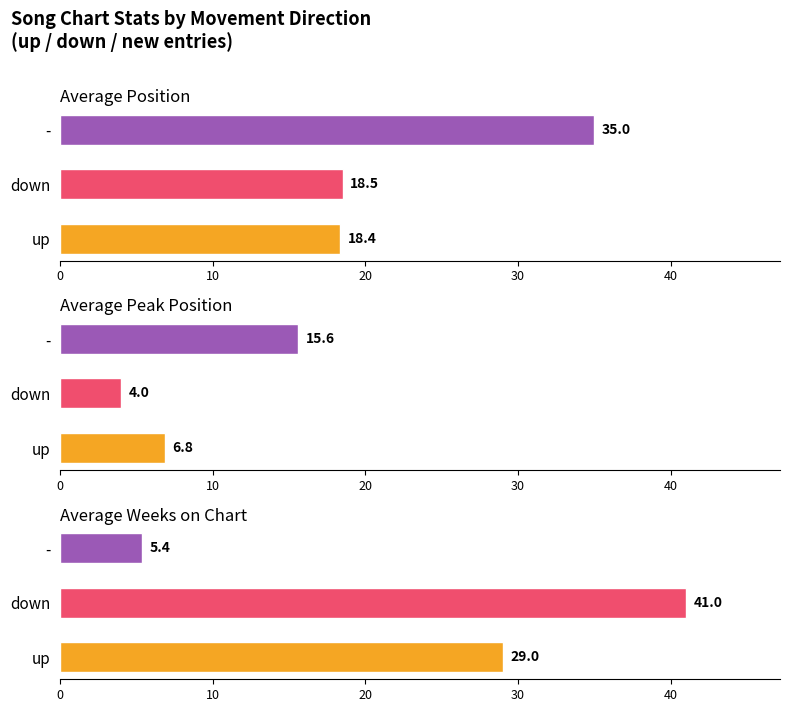

Which series has the widest spread of values?

Average Weeks on Chart